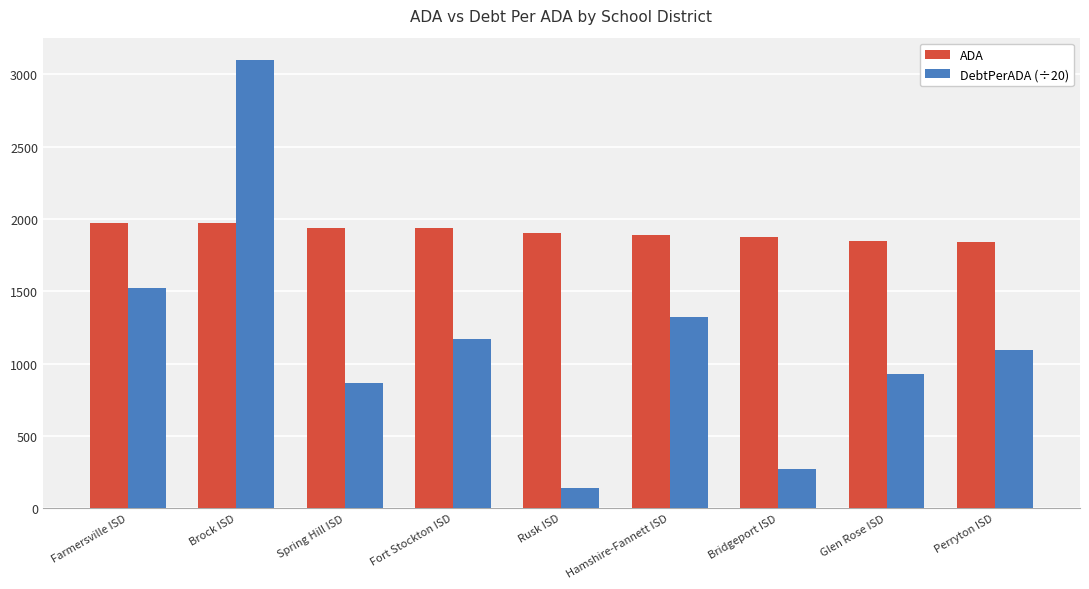

Which label corresponds to the smallest value in the chart?

Rusk ISD